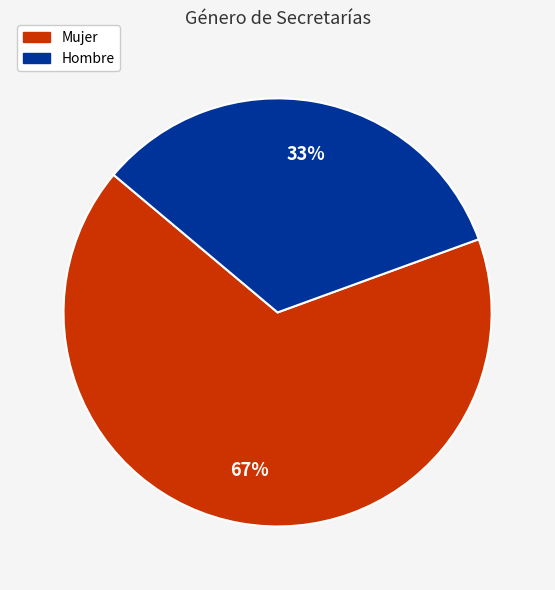

Which has a higher value, Hombre or Mujer?

Mujer